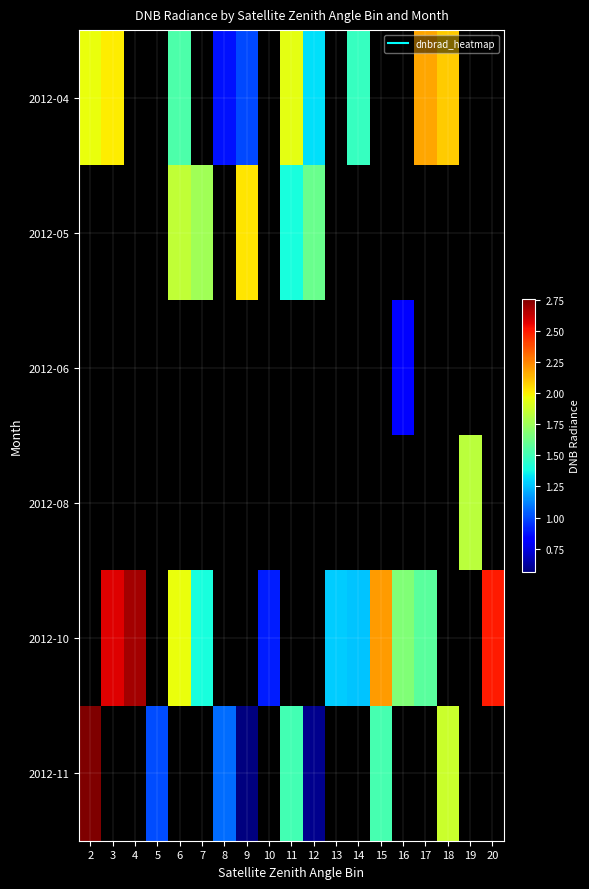

How many values in the row_4 series exceed 2?

4